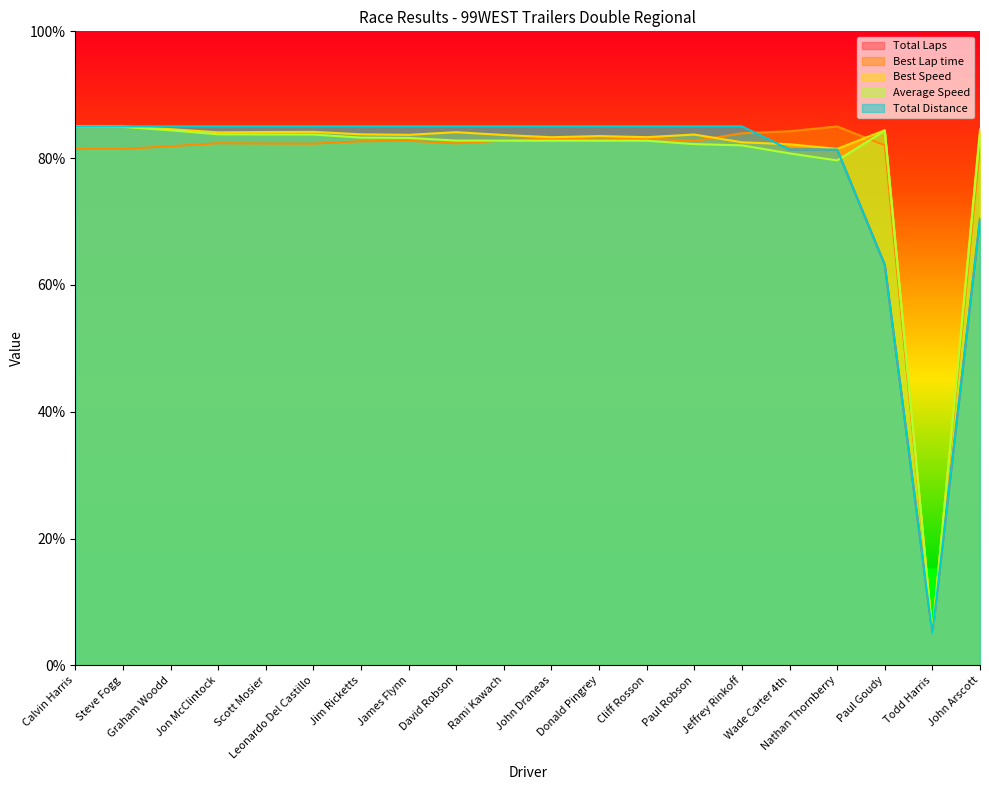

How many lines are shown in the chart?

5